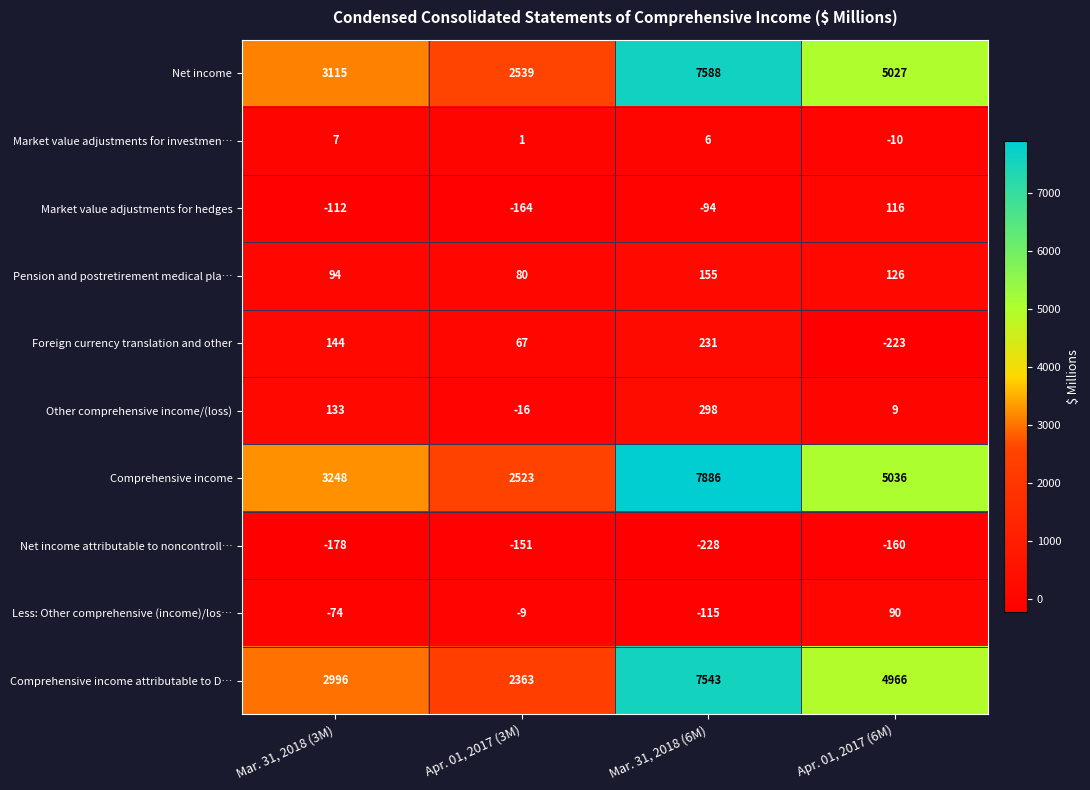

Count the number of categories in the chart.

4